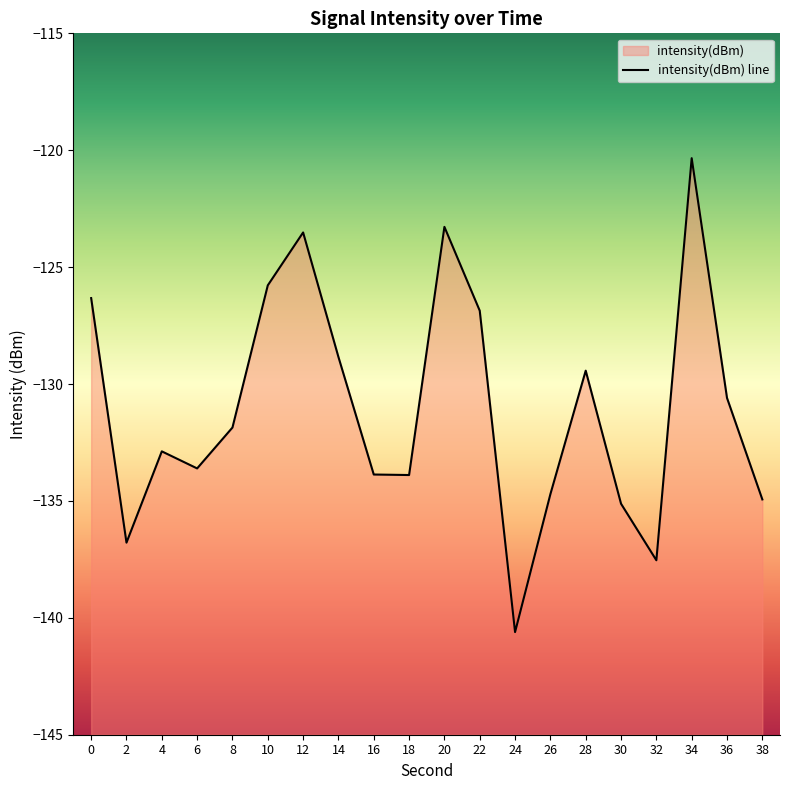

At which category does the chart reach its peak across all series?

34